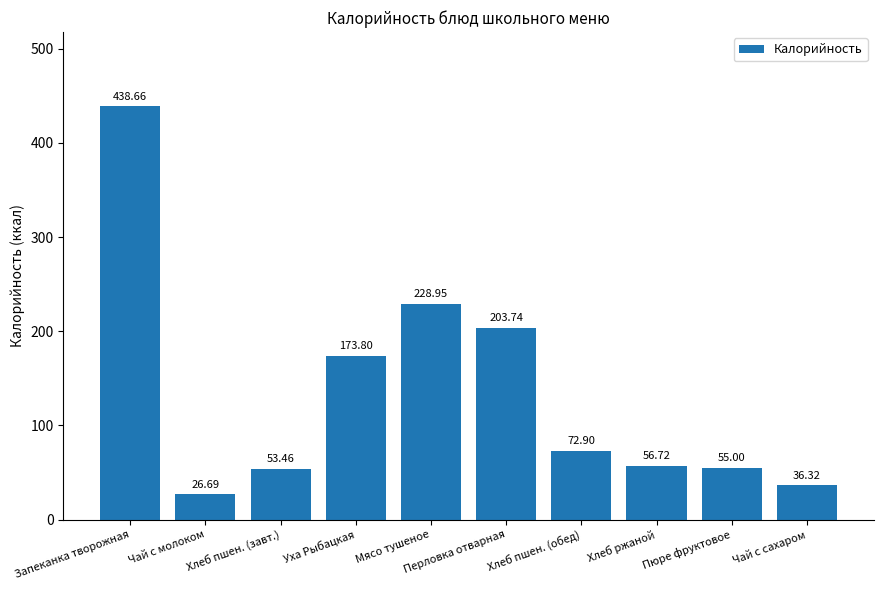

Does the chart contain any negative values?

No